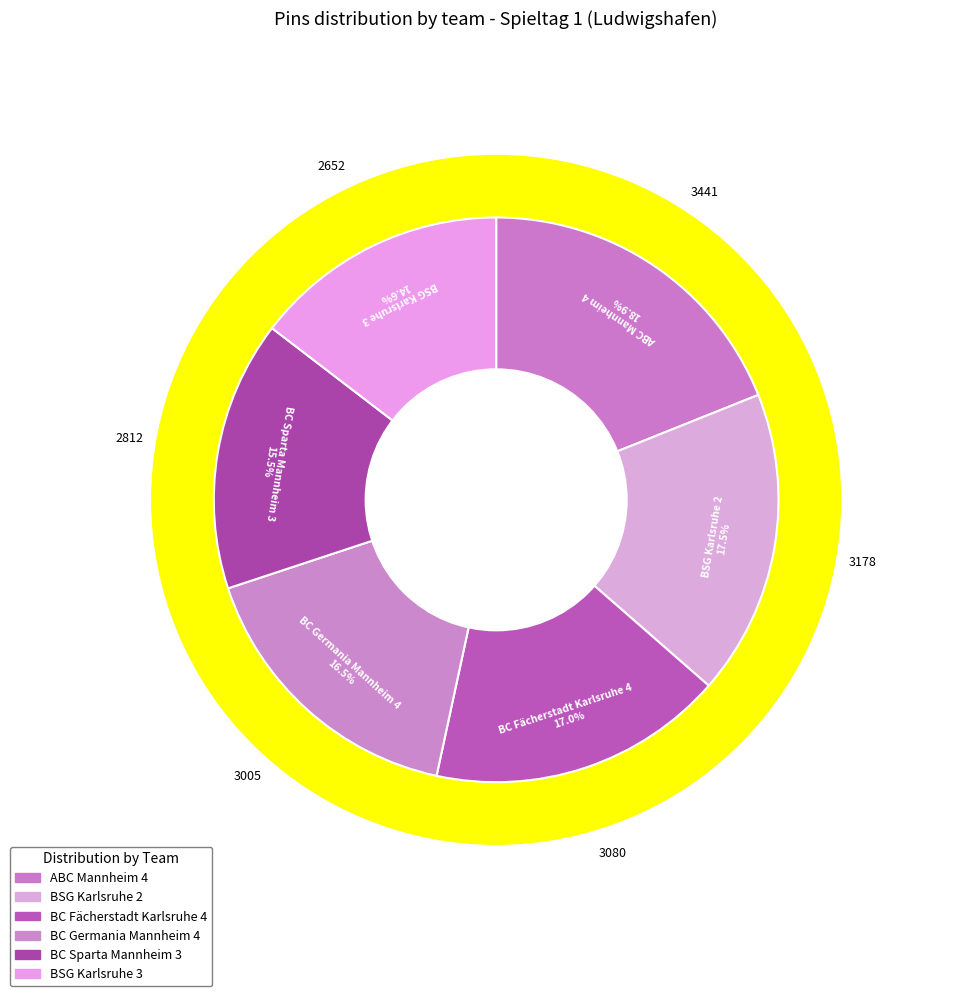

How many slices are in this pie chart?

6